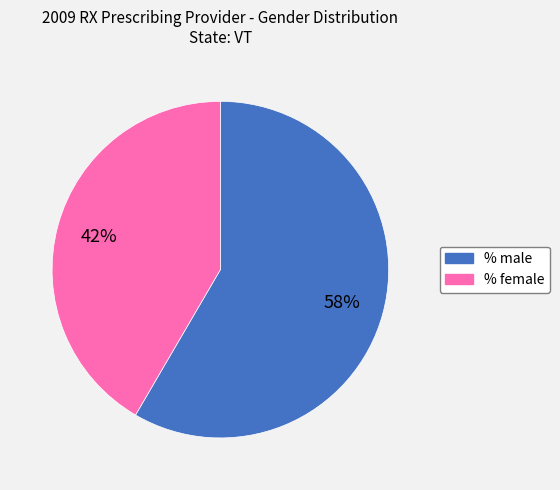

To the nearest percent, what portion does % male represent?

58%